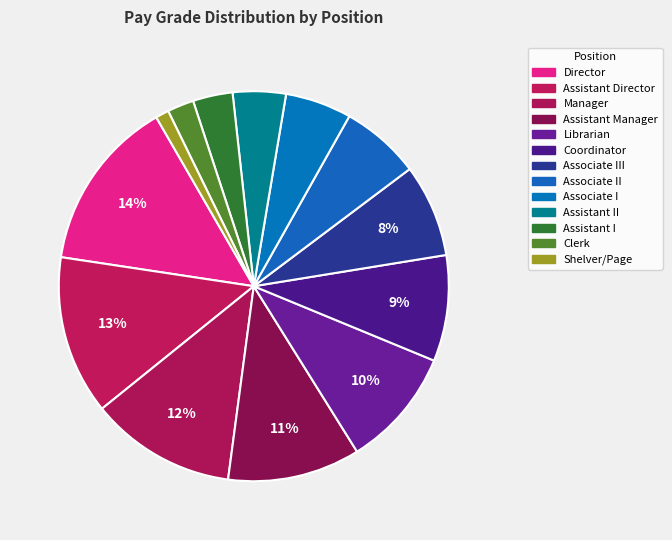

To the nearest percent, what is the difference between the largest and smallest slice percentages?

13%